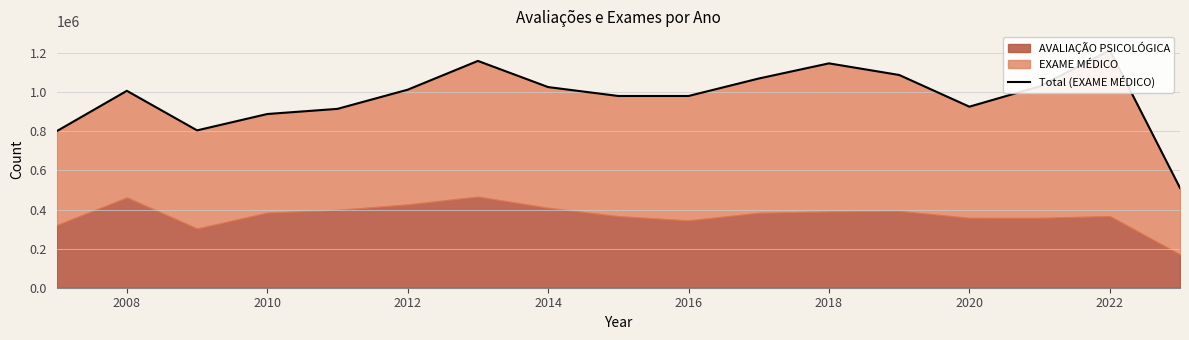

How many points are lower than both their immediate neighbors (excluding endpoints)?

3